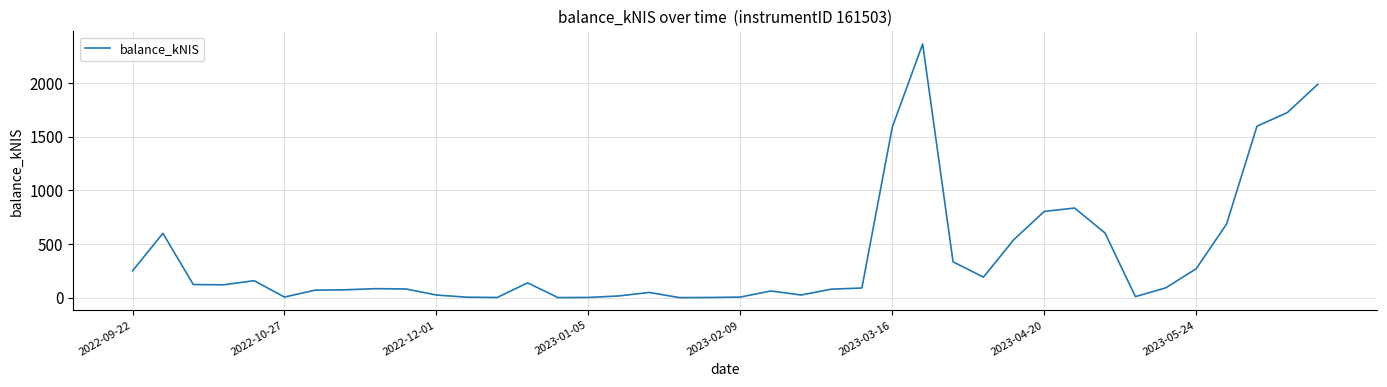

What is the difference between the maximum and minimum values?

2365.4